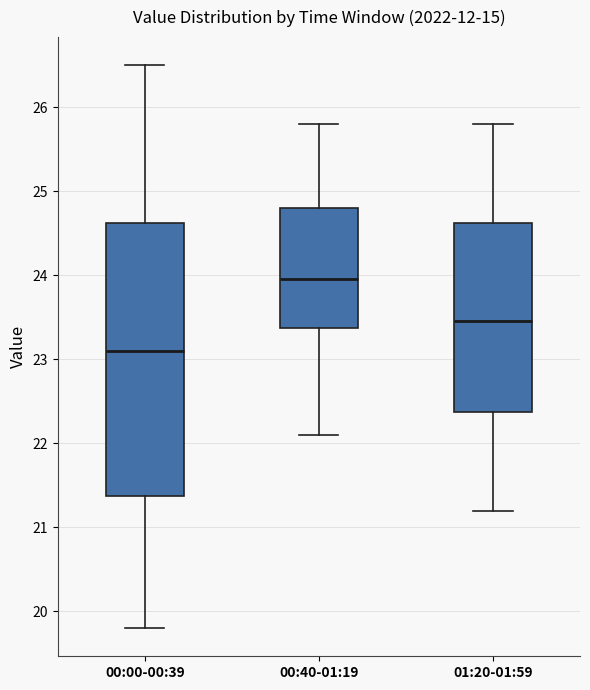

Where does the upper whisker of the box for 00:40-01:19 end on the y-axis? The values are not printed on the chart, so give them approximately, as read against the axis.

25.8